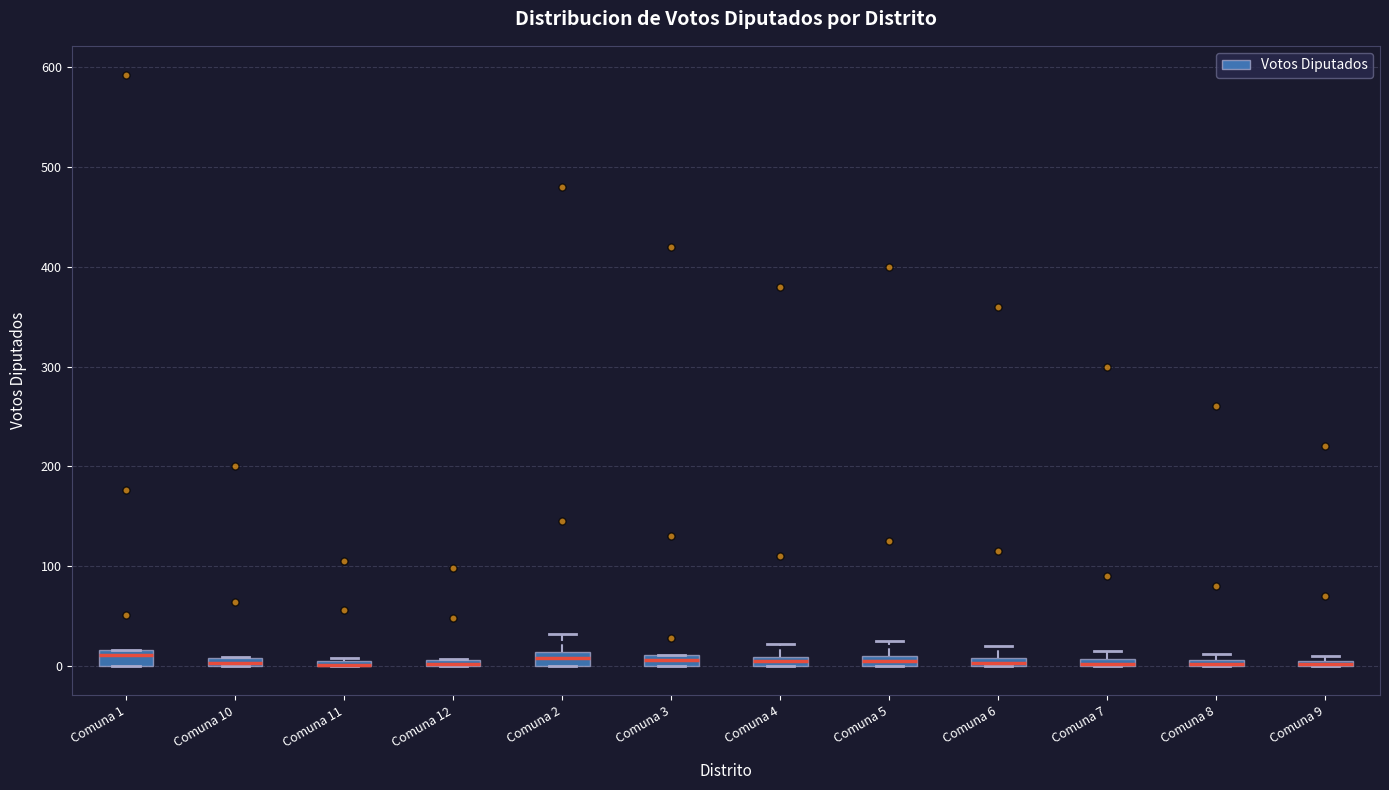

Where is the upper edge of the box for Comuna 5 on the y-axis? The values are not printed on the chart, so give them approximately, as read against the axis.

10